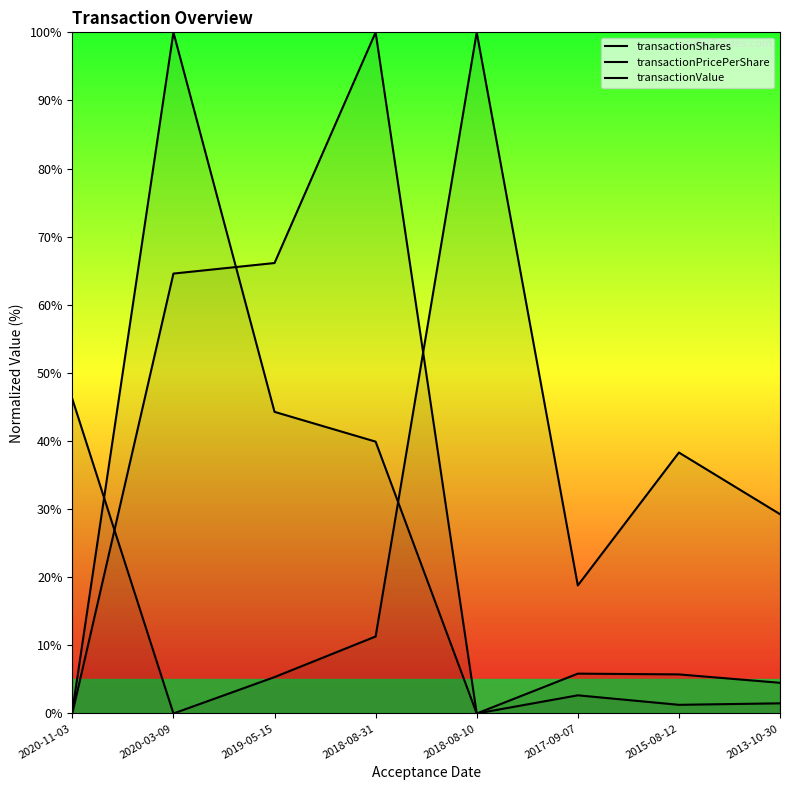

At which label does transactionValue first exceed 5?

2020-03-09